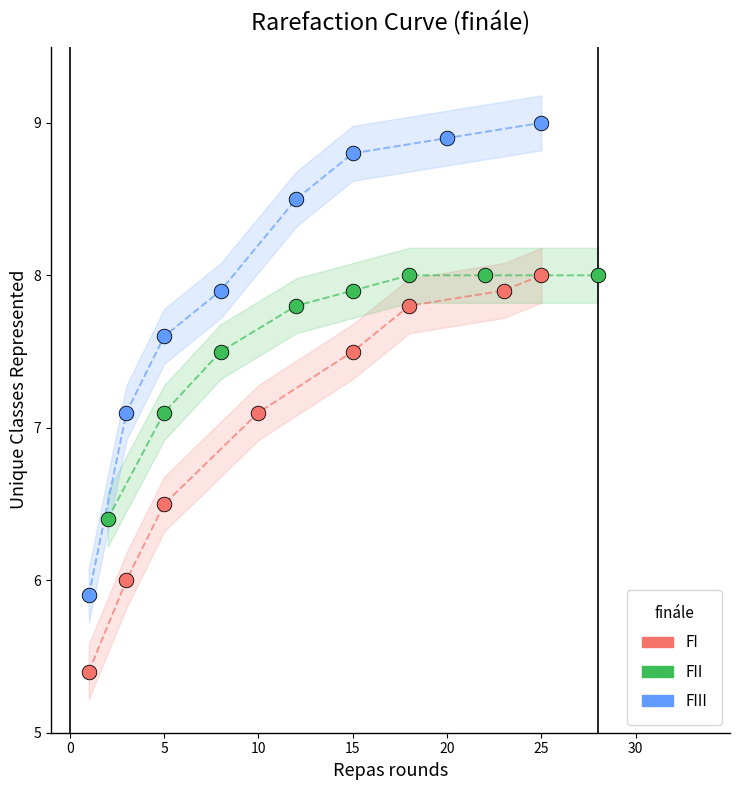

Which series reaches the minimum Y coordinate?

FI